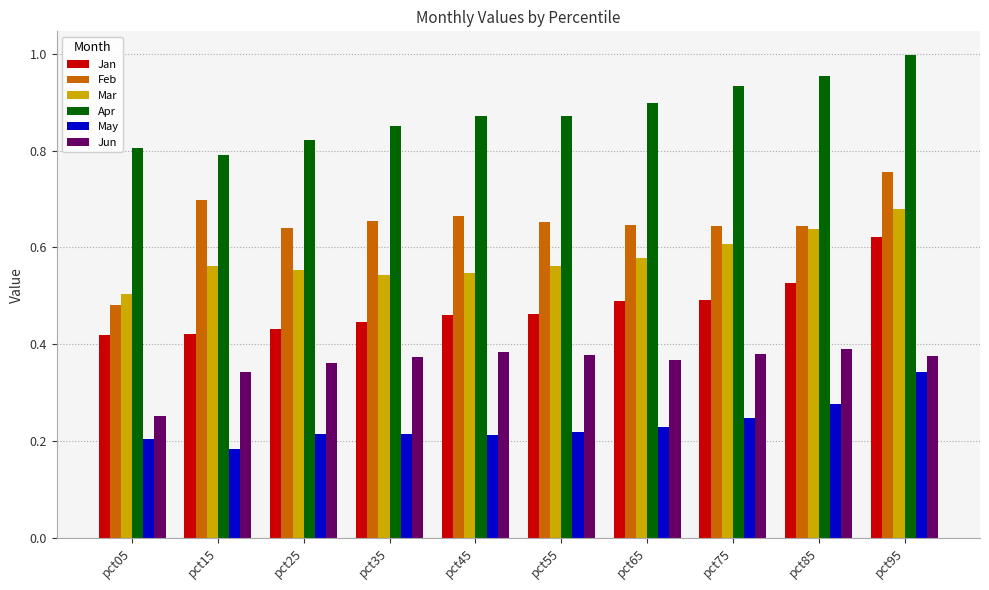

How many bars are there in each group?

6